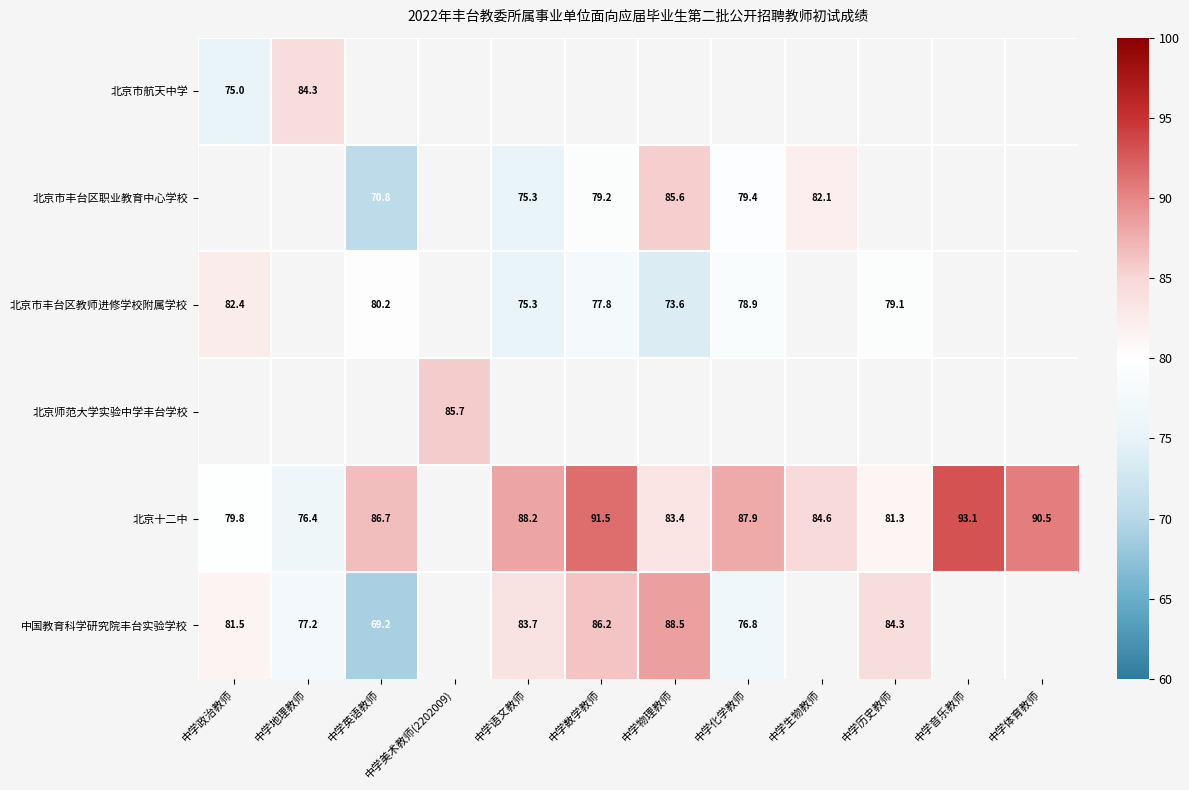

Which series changed the most between 中学历史教师 and 中学音乐教师?

北京十二中